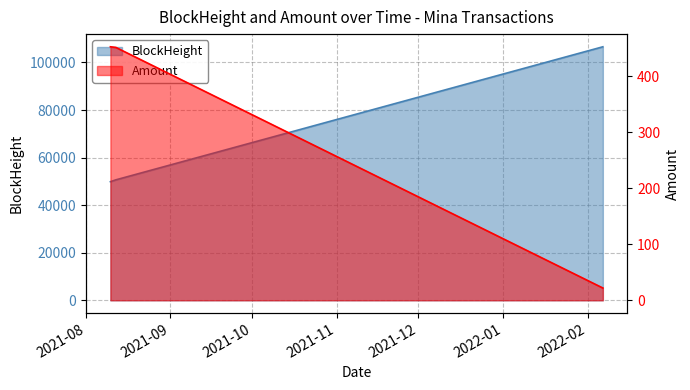

Reading left to right, transcribe all the data shown in this chart.

BlockHeight: 2021-08-10=49860.0	2021-08-12=50643.0	2022-02-06 14:30=106574.0	2022-02-06 14:54=106580.0
Amount: 2021-08-10=452.9	2021-08-12=451.9	2022-02-06 14:30=22.0	2022-02-06 14:54=22.0